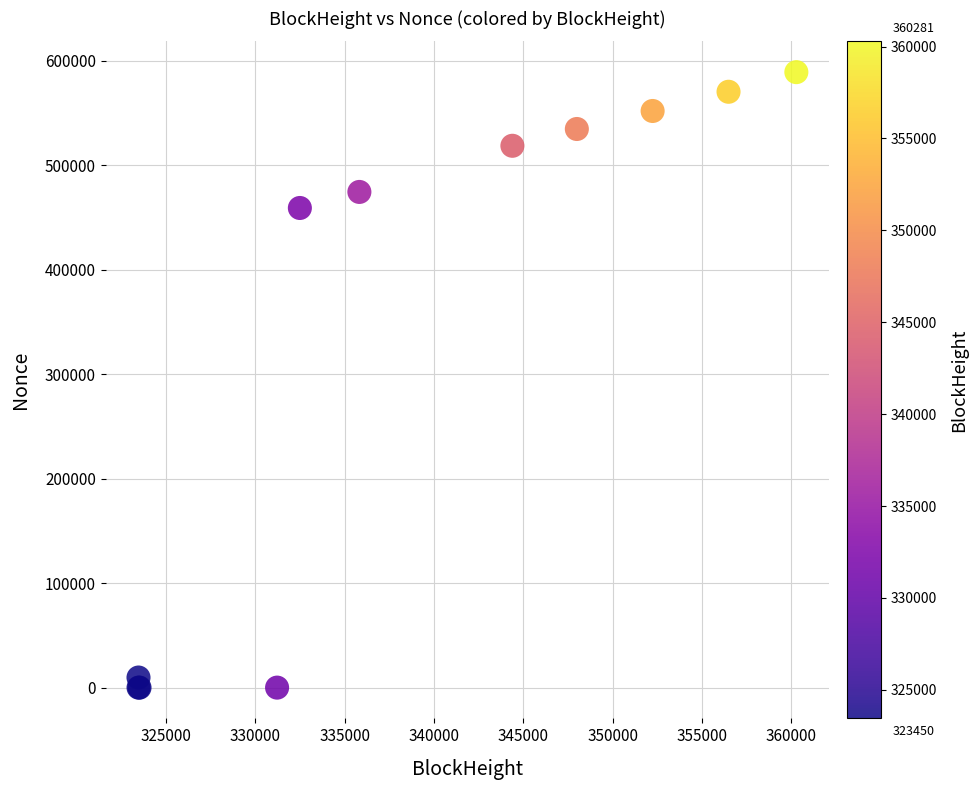

What Y value in the scatter plot is closest to 294507?

459002